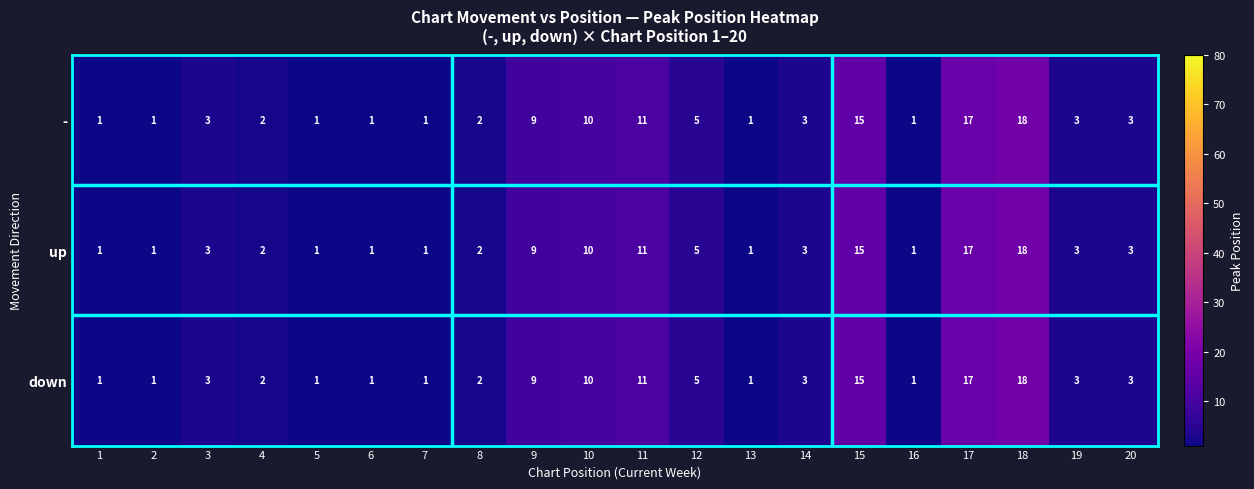

Which category has the highest value in the down series?

18